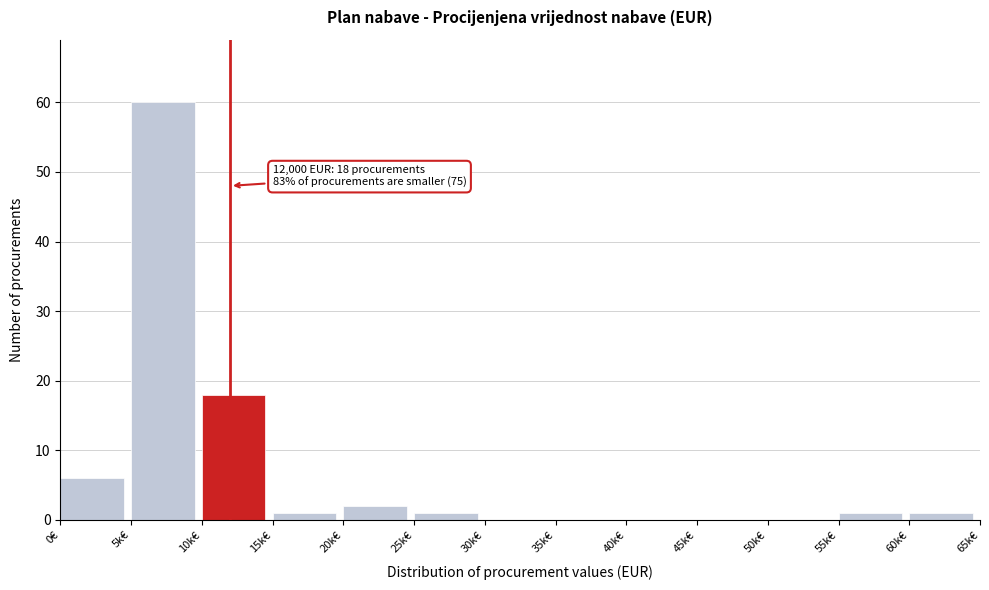

Reading left to right, list all the values displayed in this chart.

0€=6	5k€=60	10k€=18	15k€=1	20k€=2	25k€=1	30k€=0	35k€=0	40k€=0	45k€=0	50k€=0	55k€=1	60k€=1